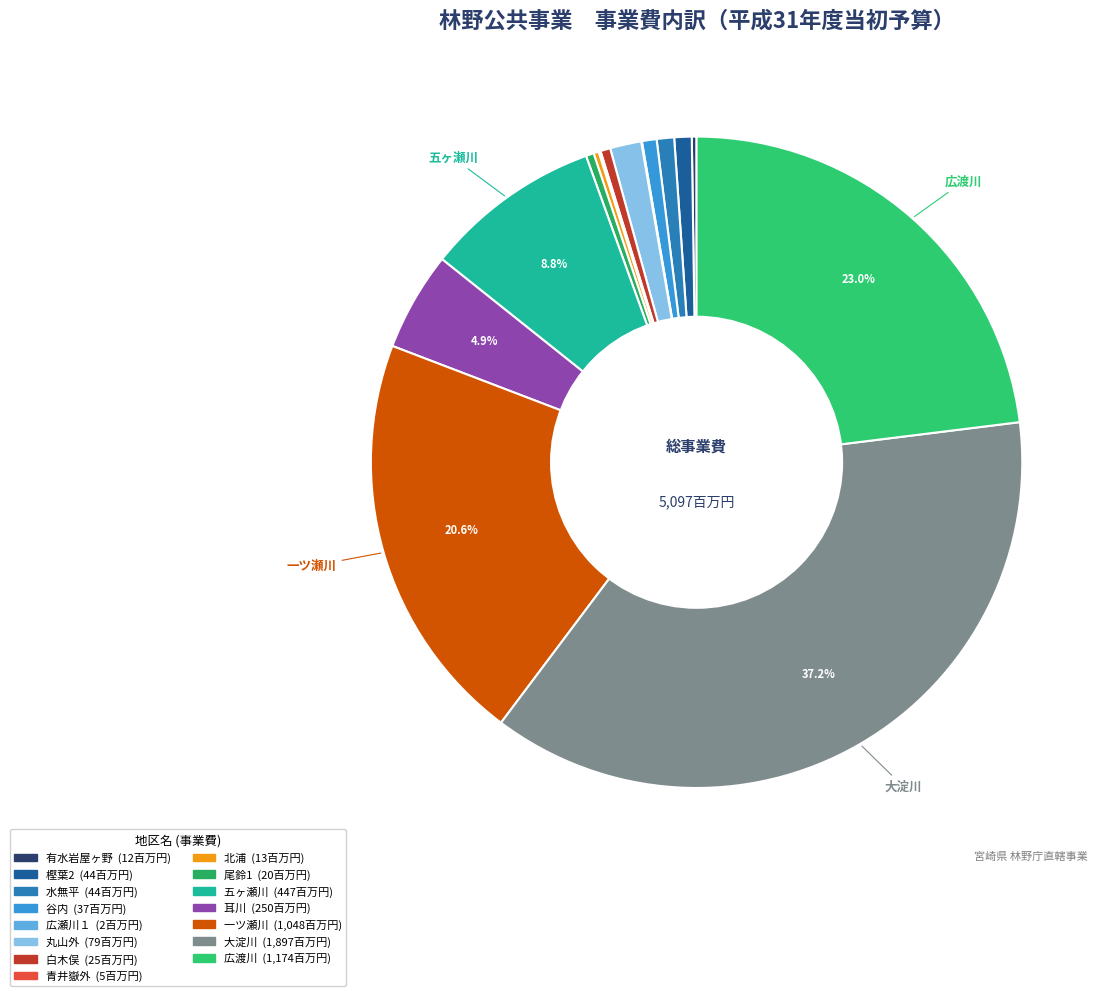

Does 水無平 represent more than half of the total?

No